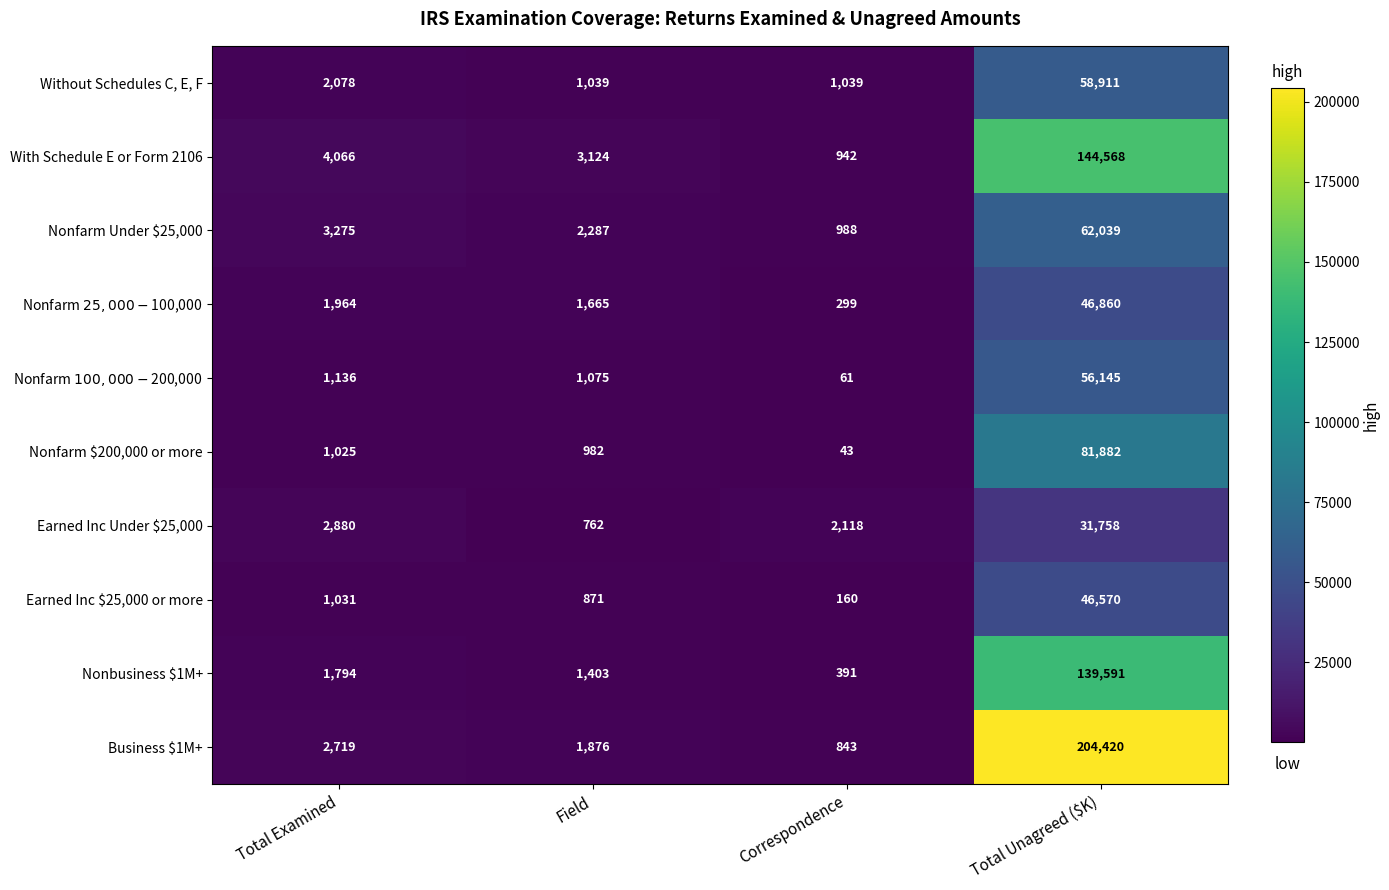

How many series are shown in this chart?

10